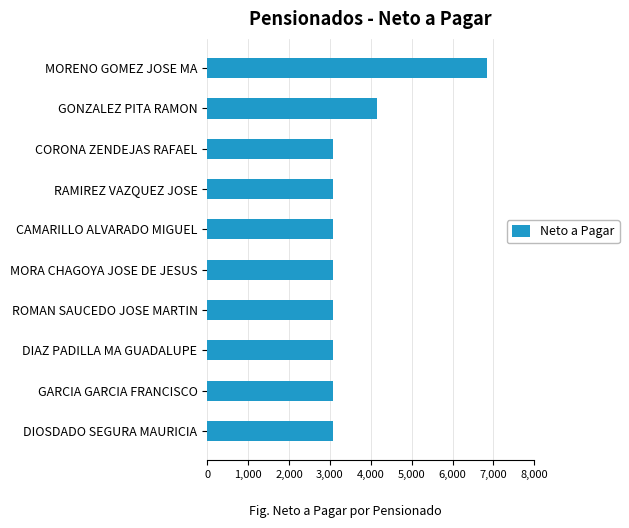

What is the average value?

3551.4